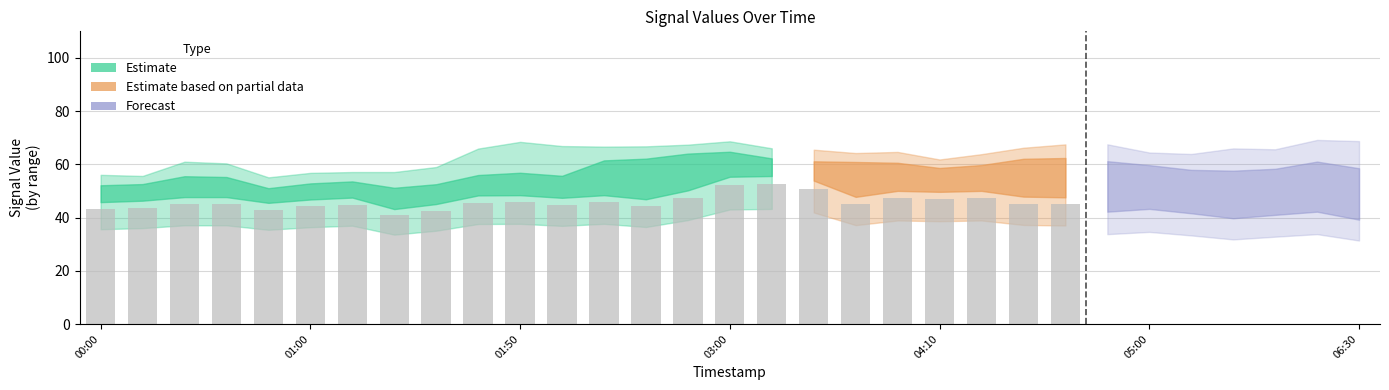

What position from the left is 2015/05/24 04:10?

21